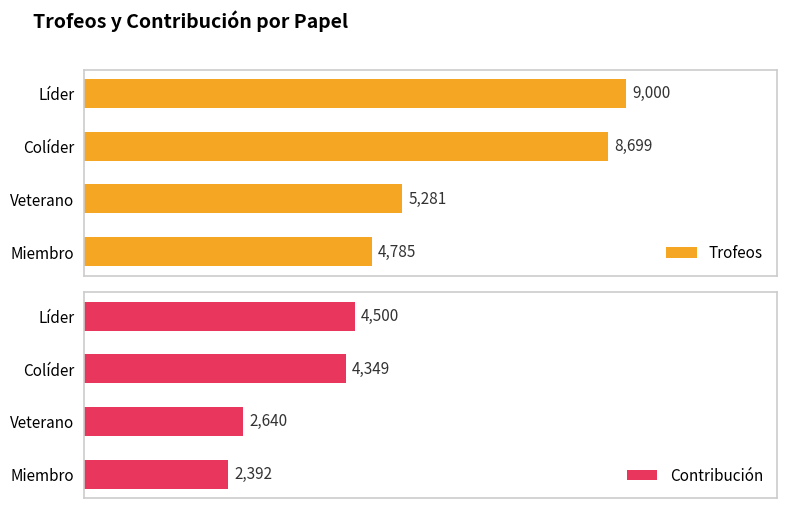

At which label is Contribución closest to 3446?

Veterano